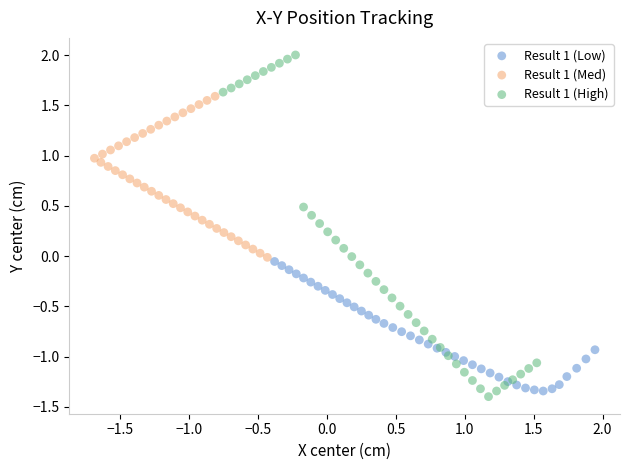

Which series contains the highest Y value?

Result 1 (High)